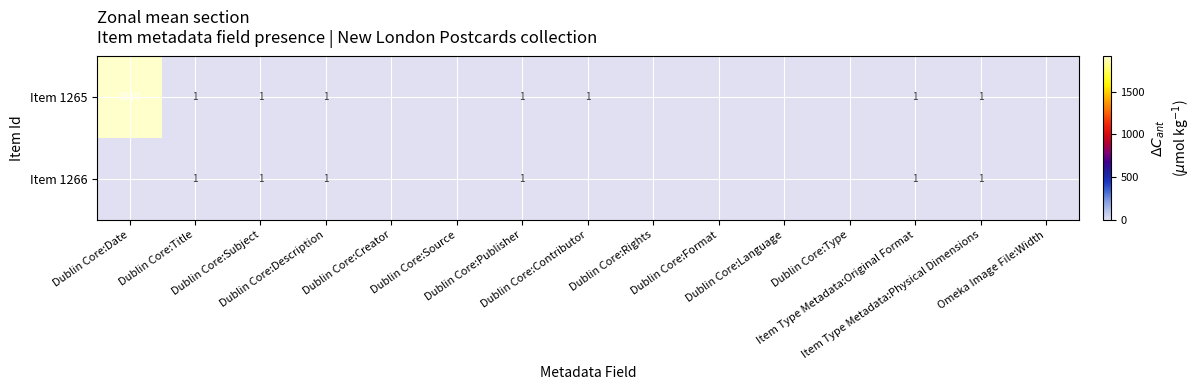

Rank the series by their maximum value, from highest to lowest.

Item 1265, Item 1266